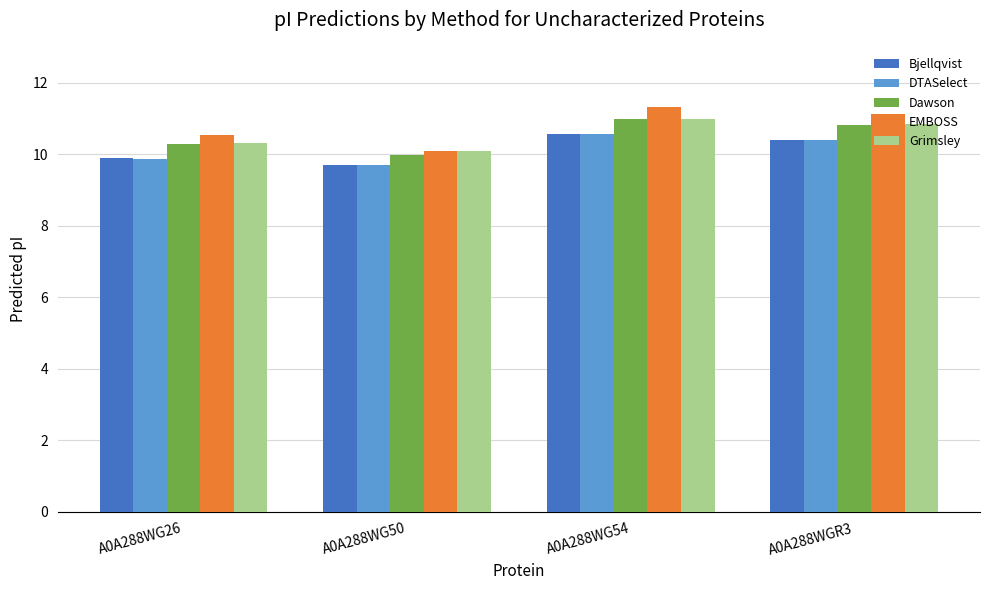

The value of Bjellqvist at A0A288WG54 is 18.7. True or false?

False